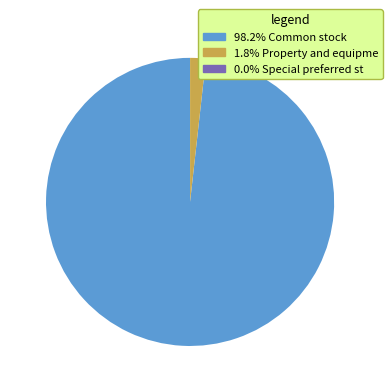

Does any single category account for the majority?

Yes